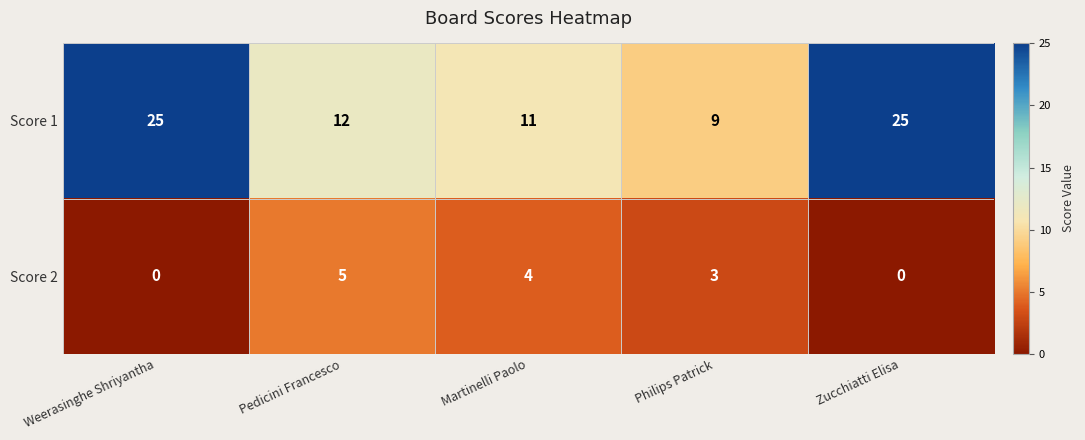

List the series in order of their overall mean, lowest first.

Score 2, Score 1